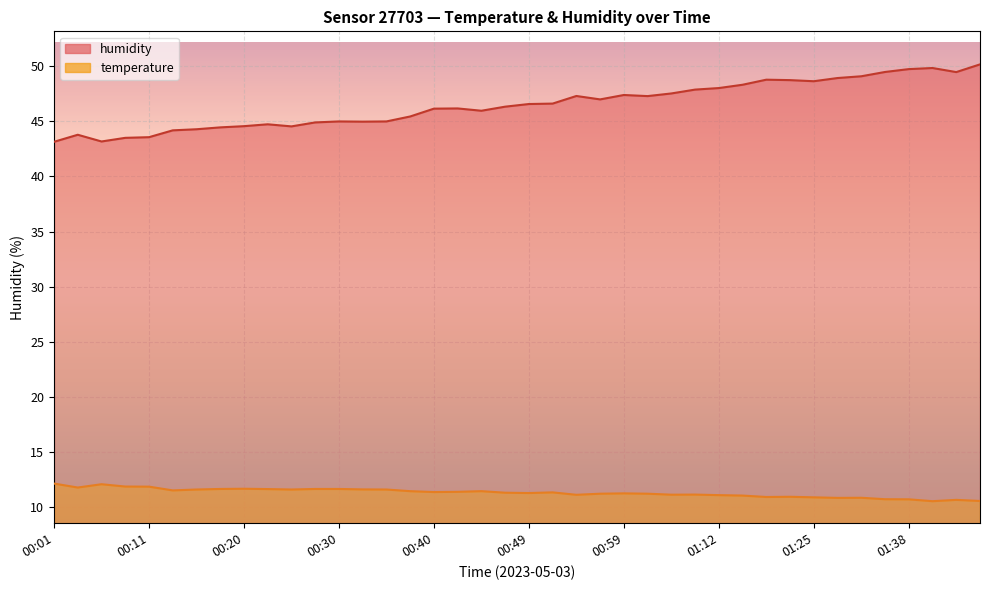

What is the difference between the maximum and minimum values in the humidity series?

7.0